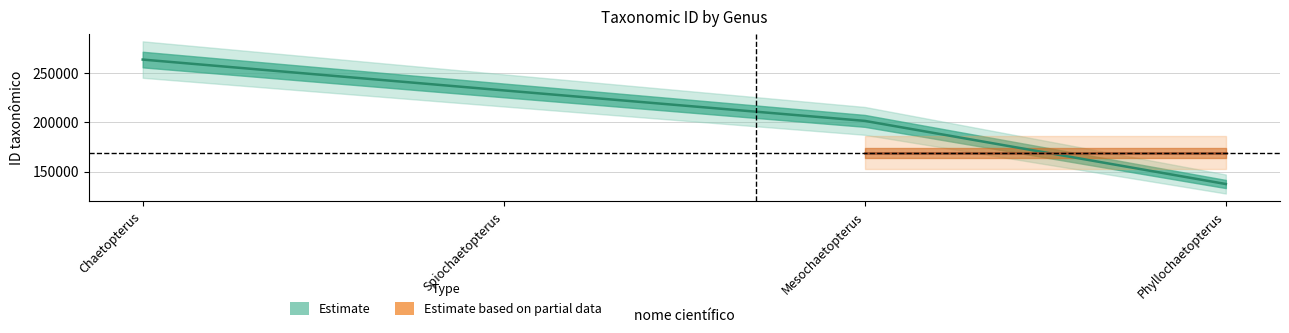

What is the label of the 3rd point from the left?

Mesochaetopterus